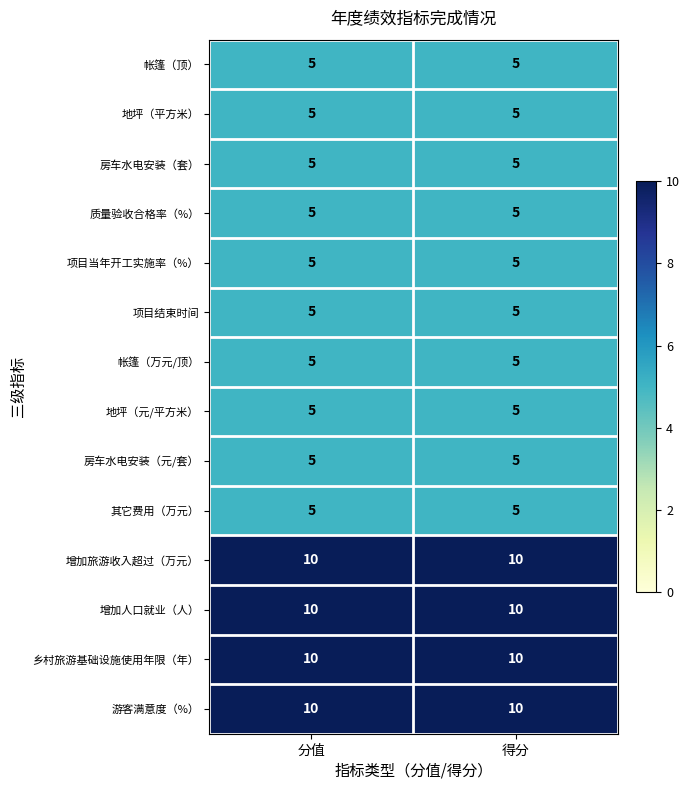

Read the 增加人口就业（人） value at 分值.

10